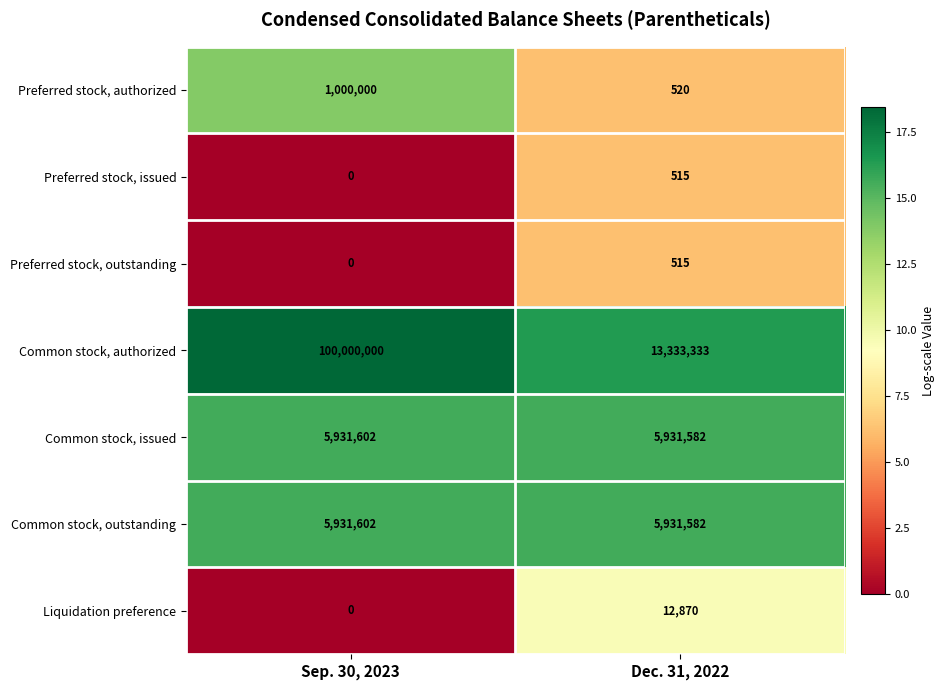

Which label corresponds to the smallest value in the chart?

Sep. 30, 2023